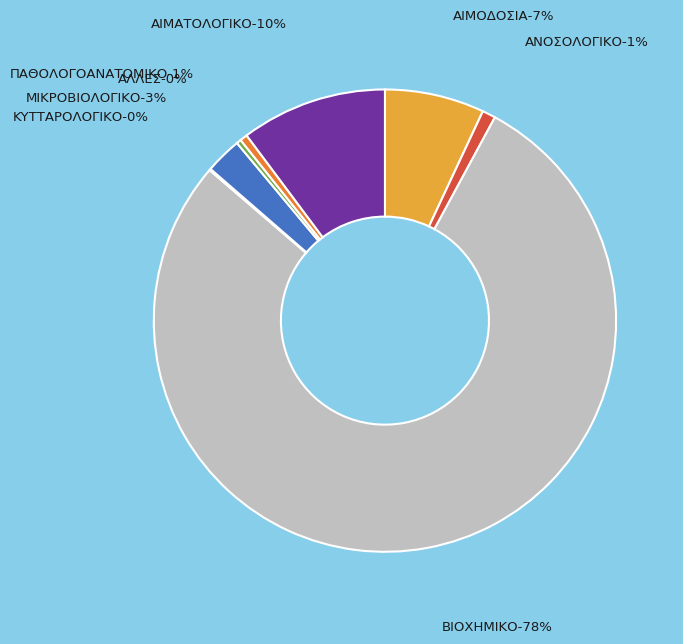

What is the ratio of the value at ΑΙΜΑΤΟΛΟΓΙΚΟ to the value at ΑΛΛΕΣ?

31.5